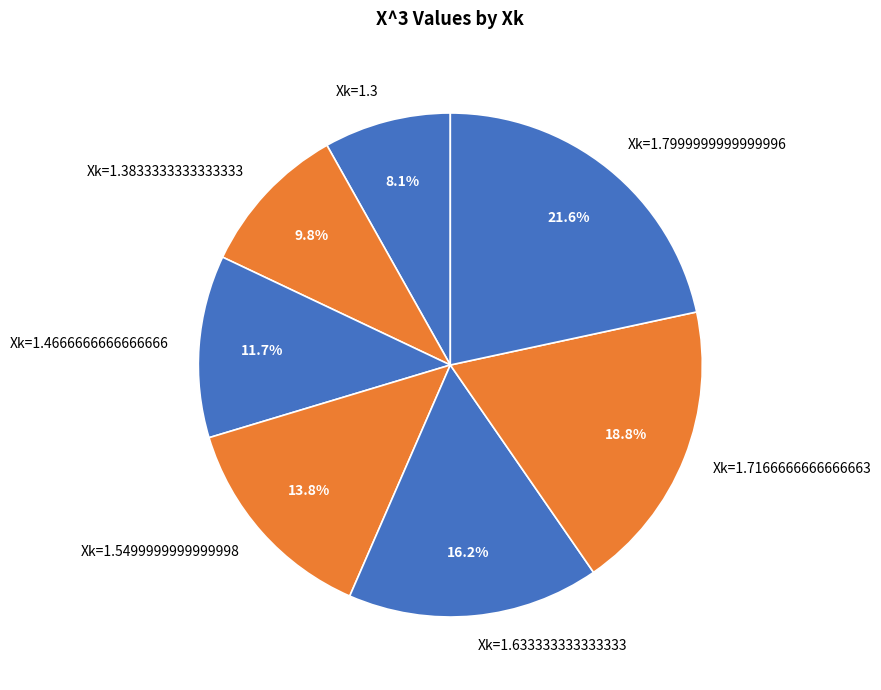

Which category has the biggest portion of the pie?

Xk=1.7999999999999996